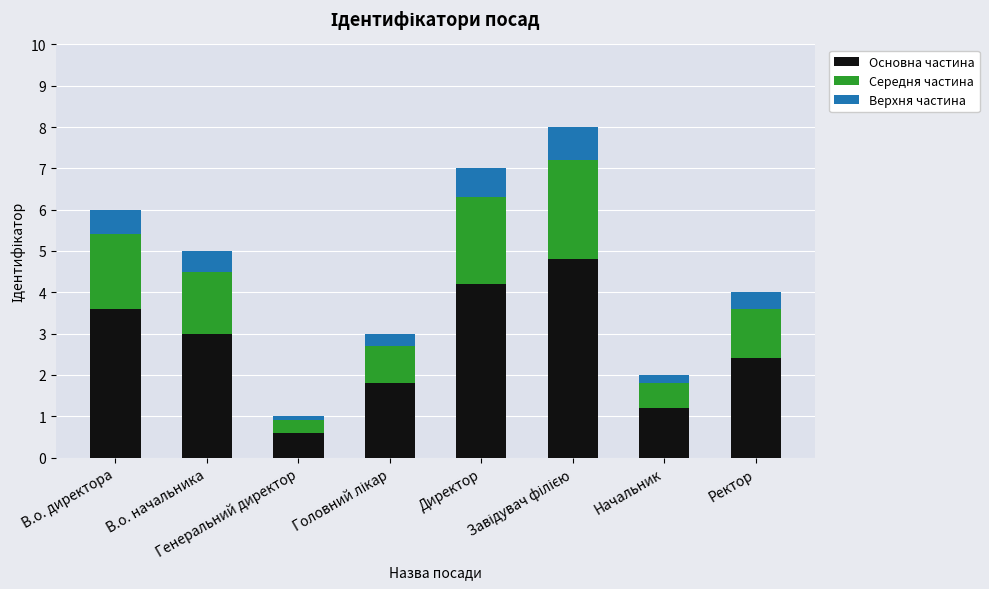

What is the minimum value for Основна частина?

0.6